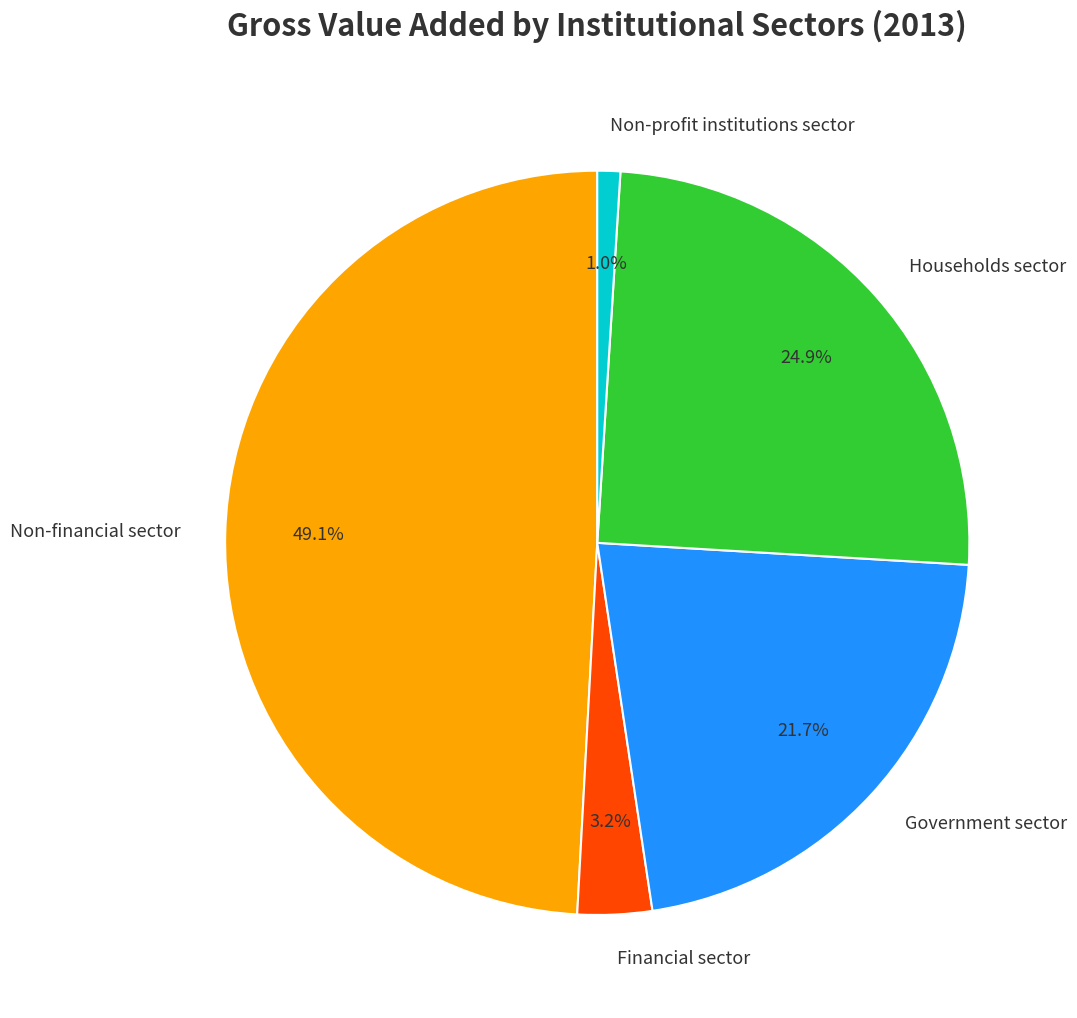

How many segments does this pie chart have?

5